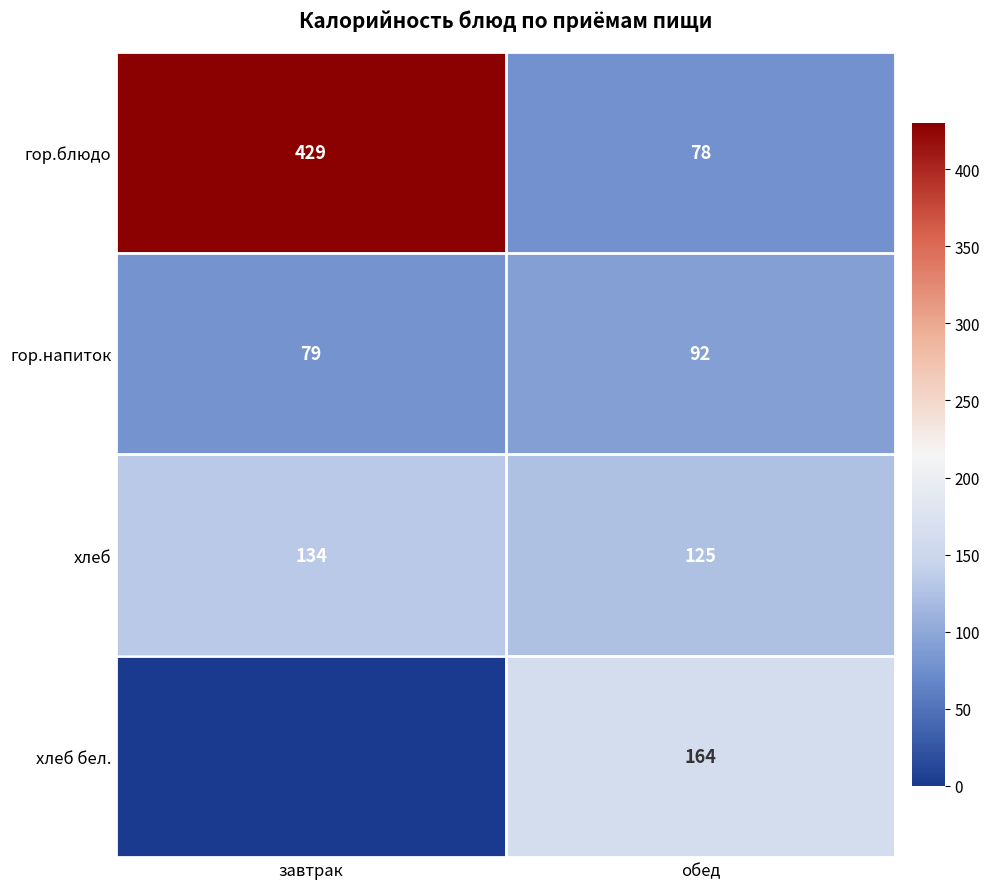

Is the value of гор.блюдо at завтрак greater than the value of хлеб бел. at обед?

Yes